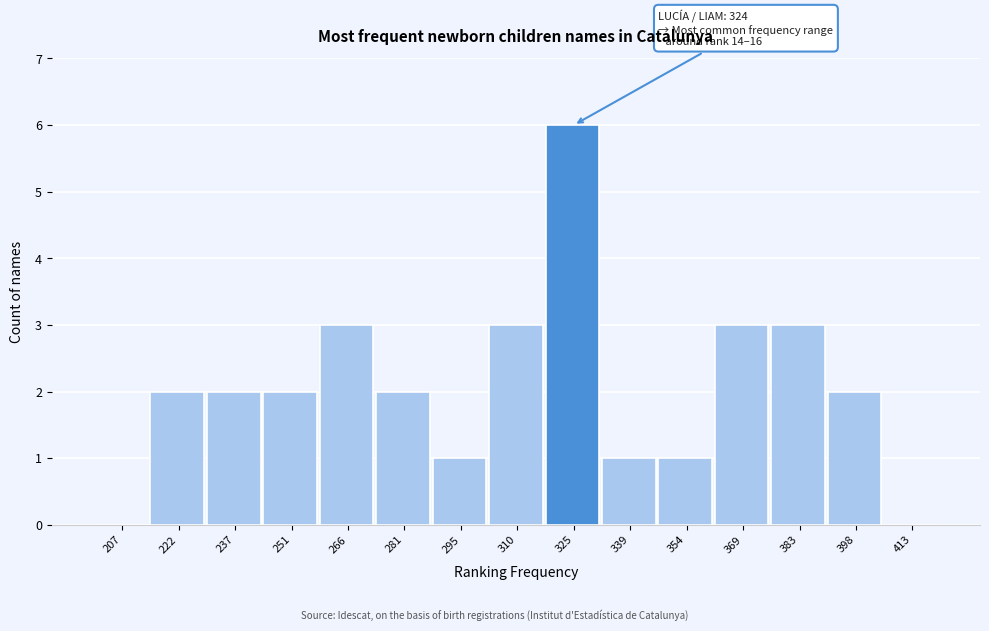

Over which range of the x-axis is the bar tallest?

318 to 332